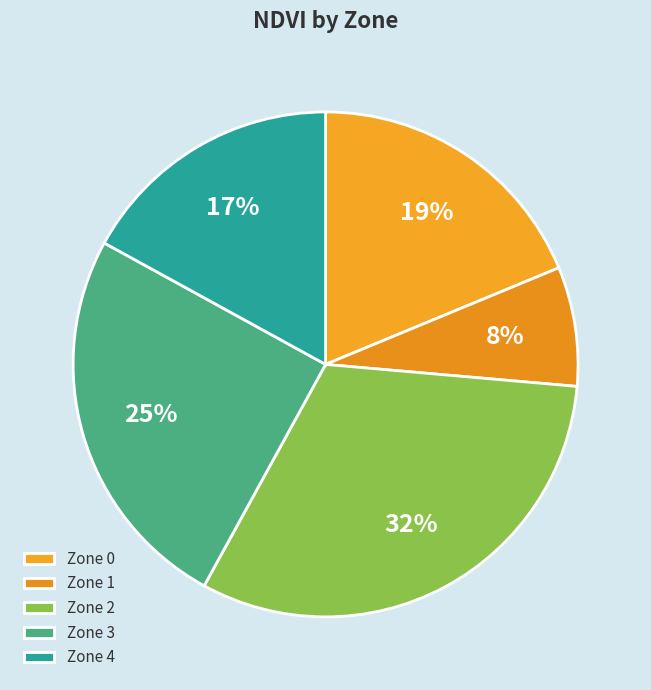

The Zone 1 slice represents 1% of the pie. True or false?

False